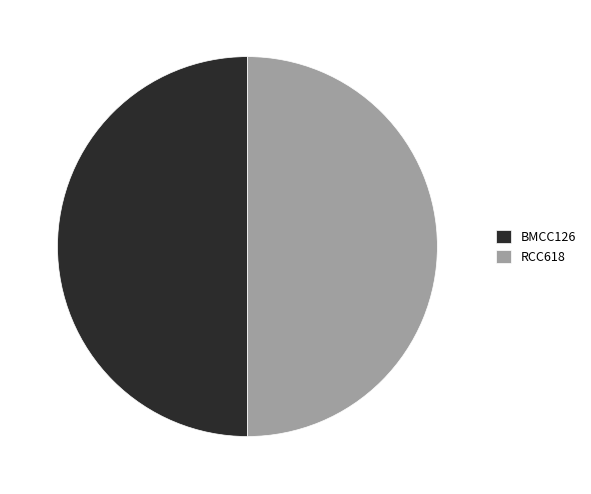

True or false: RCC618 accounts for 55% of the total.

False